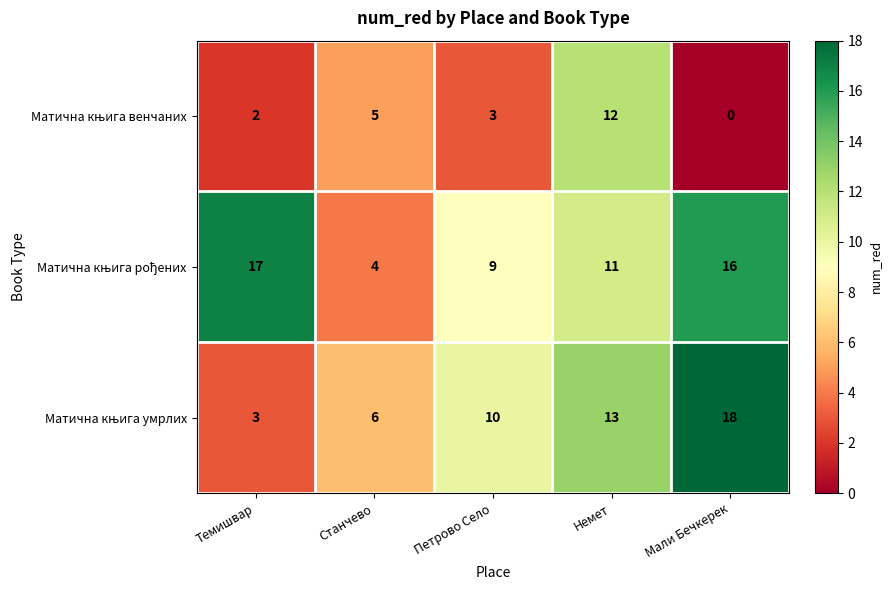

Which label corresponds to the smallest value in the chart?

Мали Бечкерек